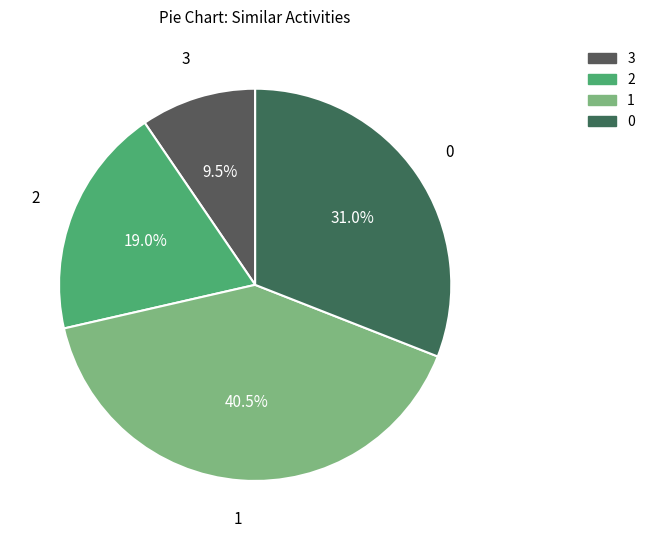

What is the smallest slice in the pie chart?

3